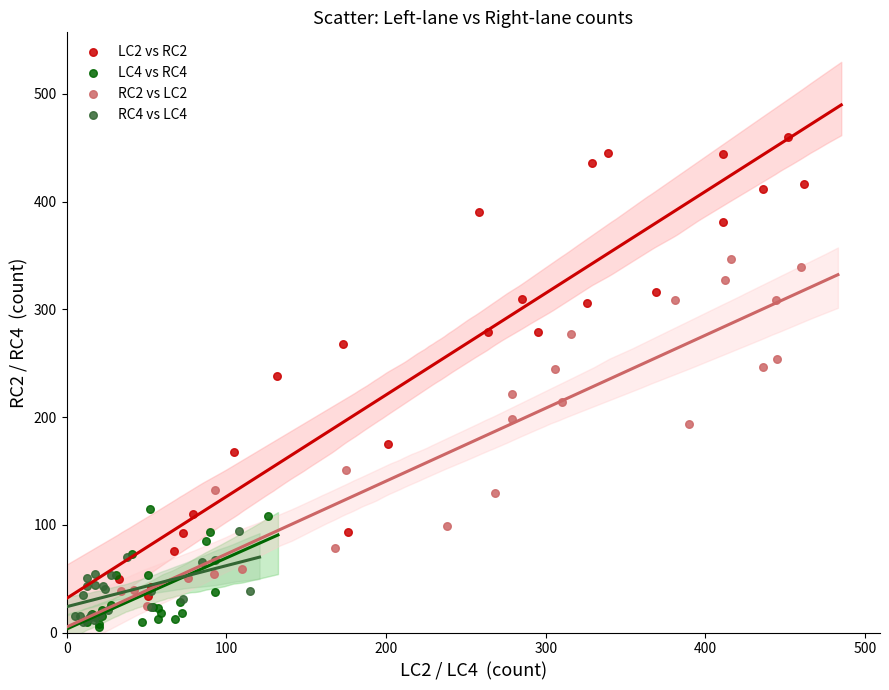

Which series contains the highest Y value?

LC2 vs RC2